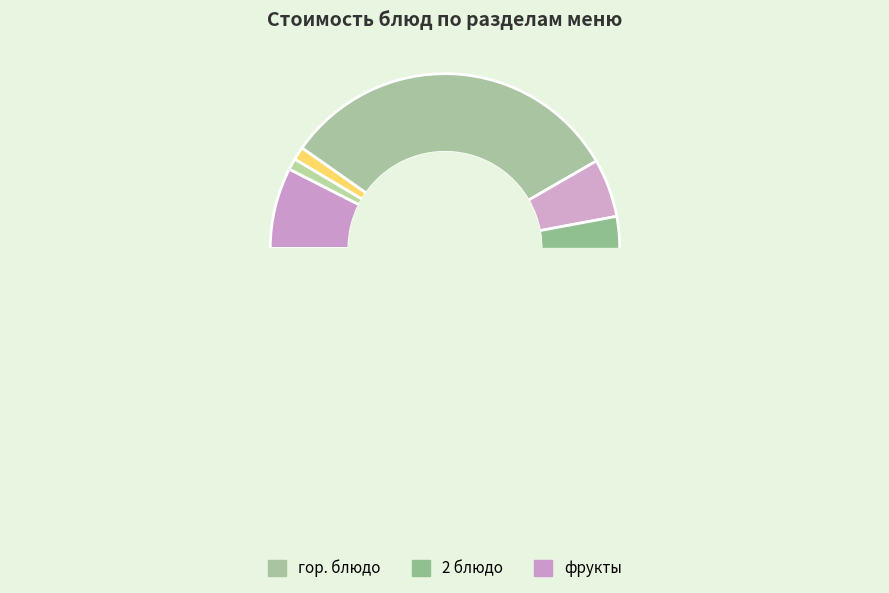

To the nearest percent, what percentage of the pie is 1 блюдо?

5%